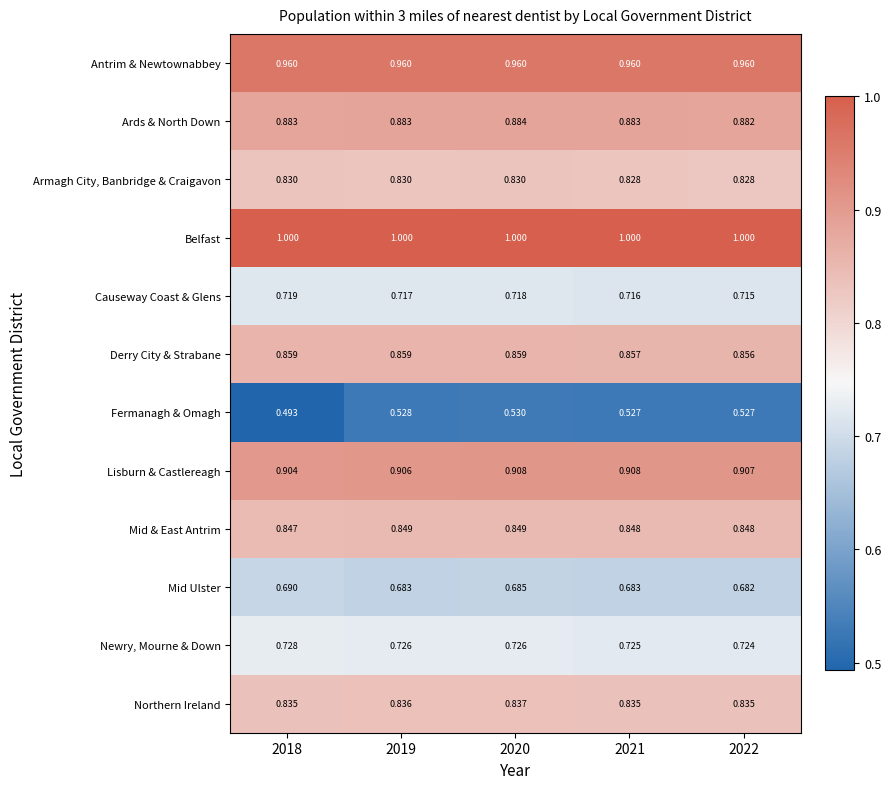

List the series in order of their peak value, highest first.

Belfast, Antrim & Newtownabbey, Lisburn & Castlereagh, Ards & North Down, Derry City & Strabane, Mid & East Antrim, Northern Ireland, Armagh City, Banbridge & Craigavon, Newry, Mourne & Down, Causeway Coast & Glens, Mid Ulster, Fermanagh & Omagh